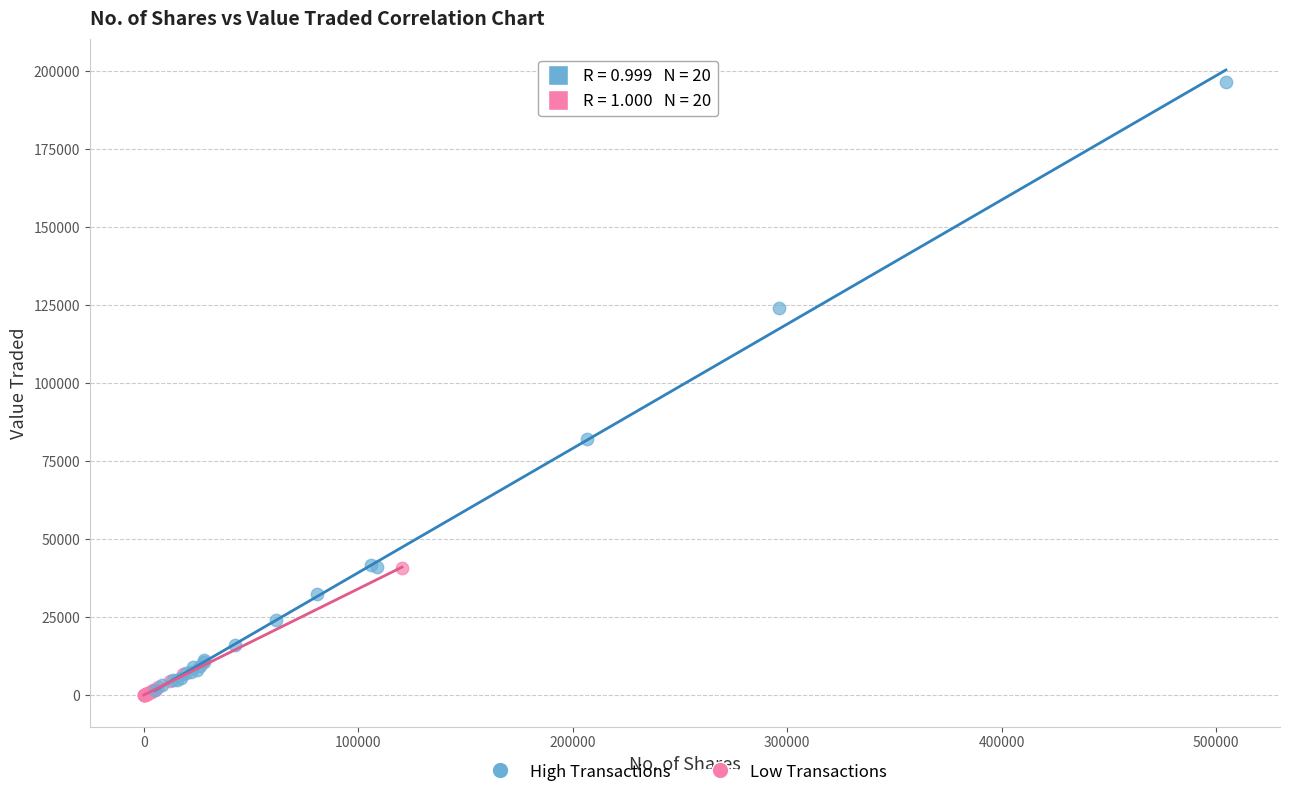

Which series has the largest Y range (max minus min)?

High Transactions